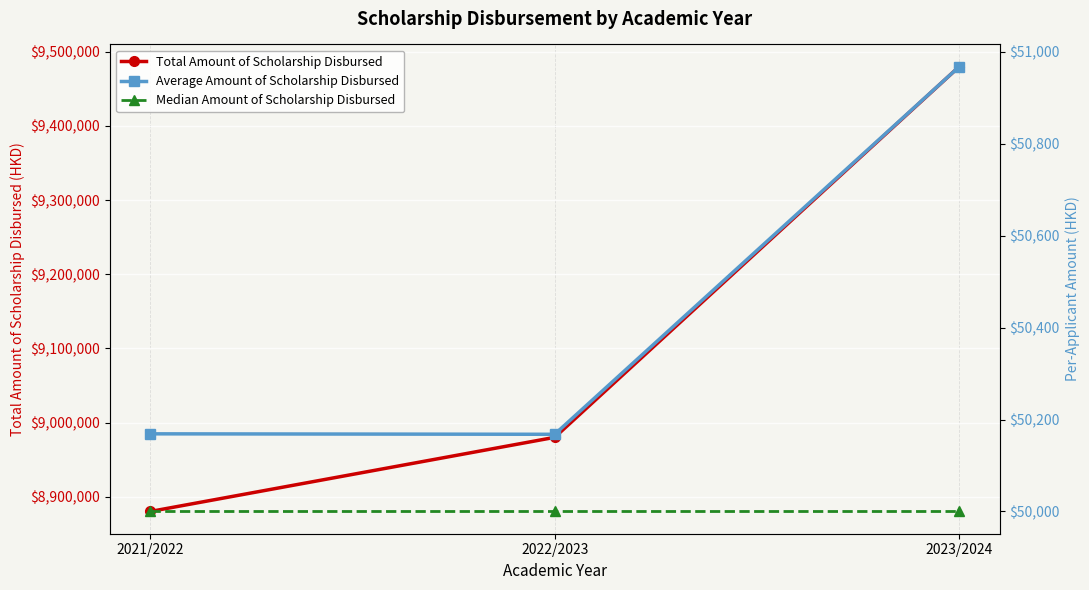

What is the value of the Total Amount of Scholarship Disbursed point at the 3rd from the left?

9480000